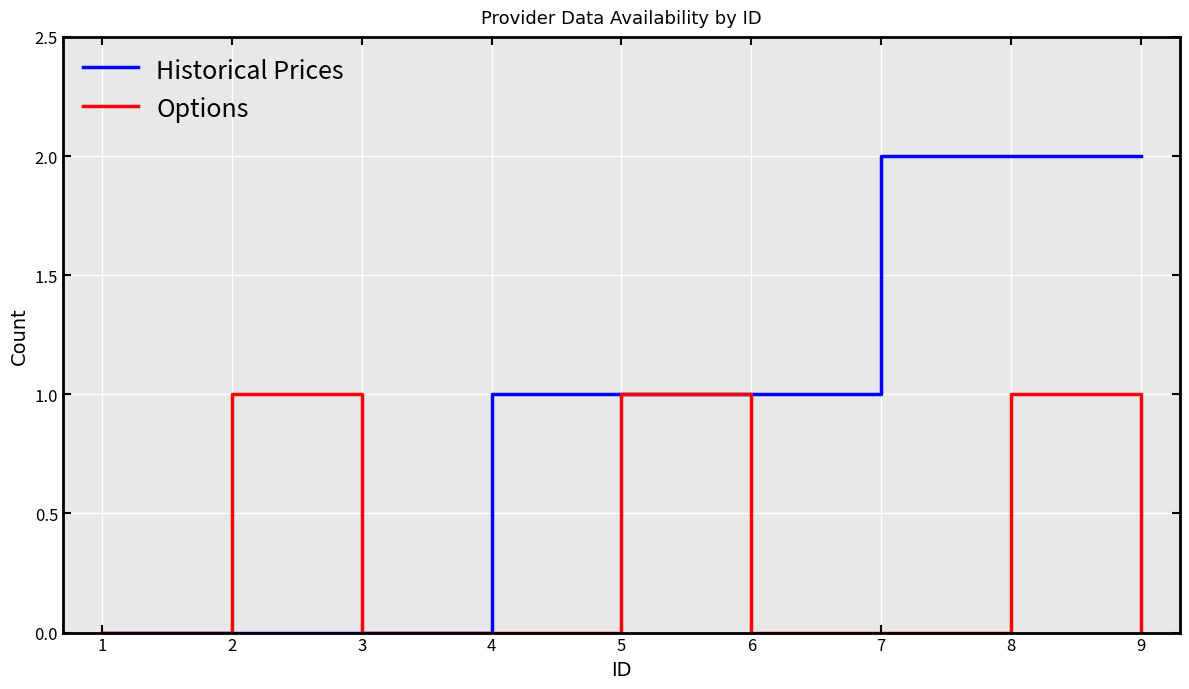

Is the value of Historical Prices at 5 greater than the value of Options at 1?

Yes